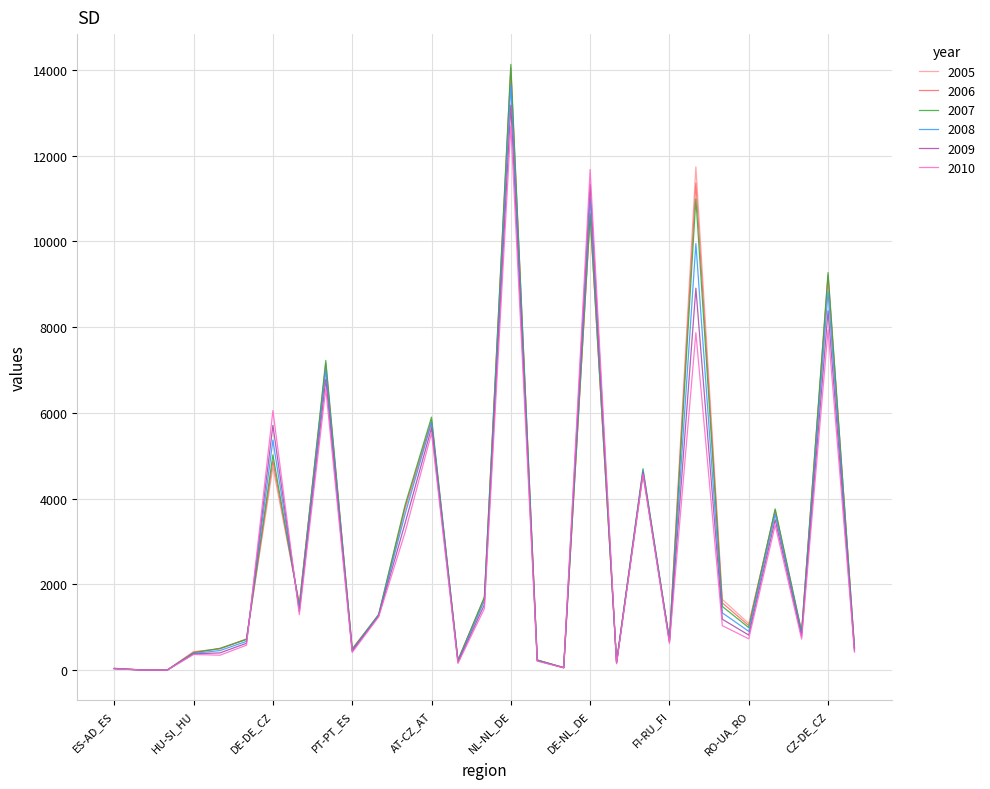

What is the maximum value shown in the chart?

14129